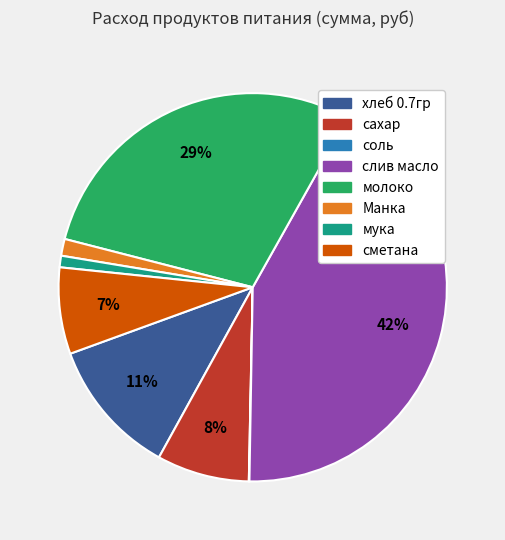

To the nearest percent, what is the combined percentage of слив масло and хлеб 0.7гр?

54%